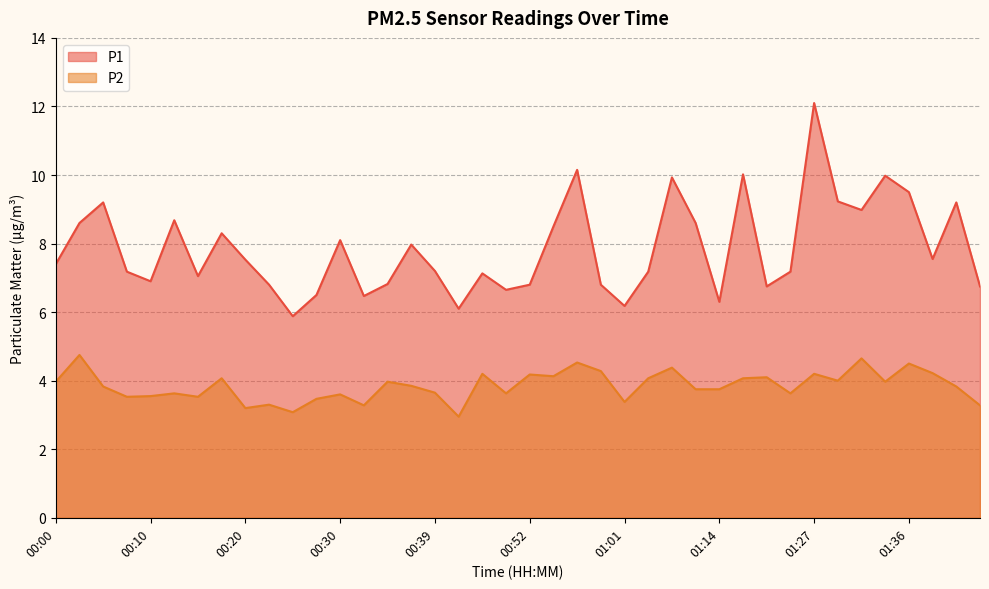

What is the difference between the second highest and second lowest values in the P1 series?

4.1